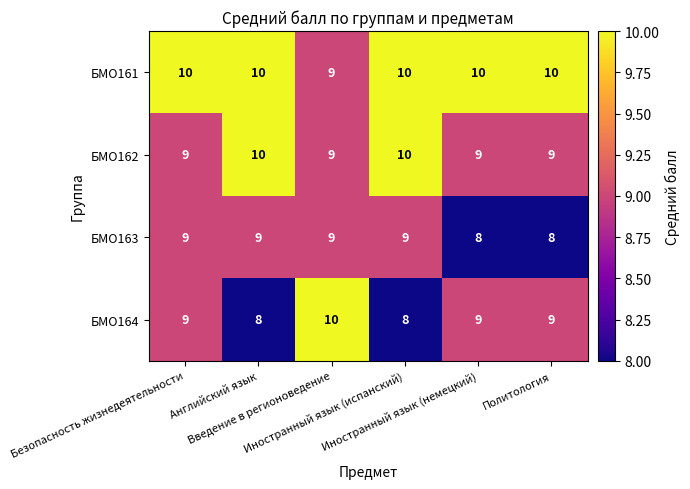

What is the average value of the БМО161 series?

10